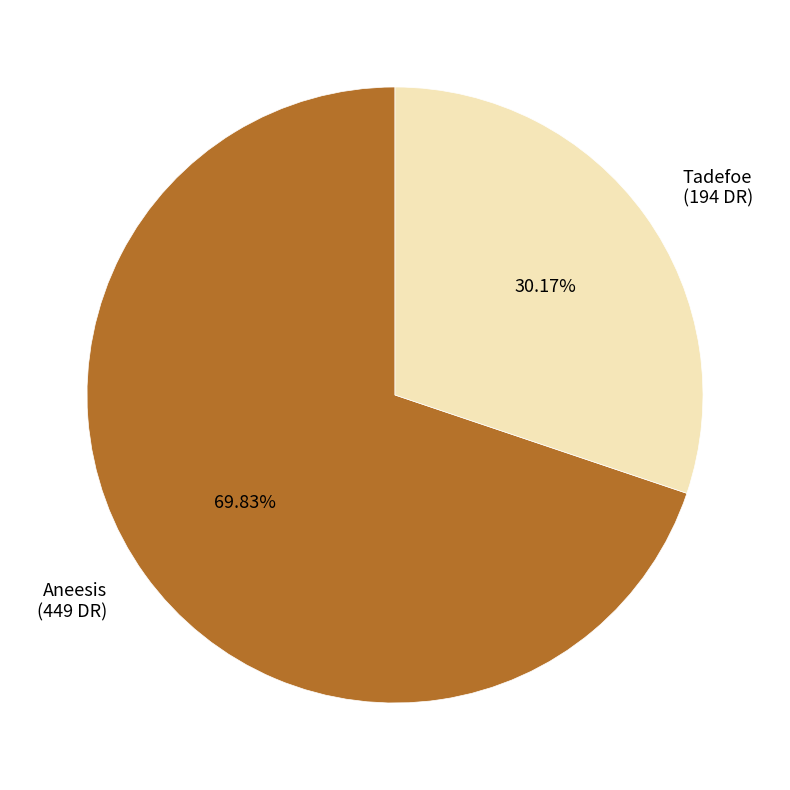

Does Aneesis represent more than half of the total?

Yes